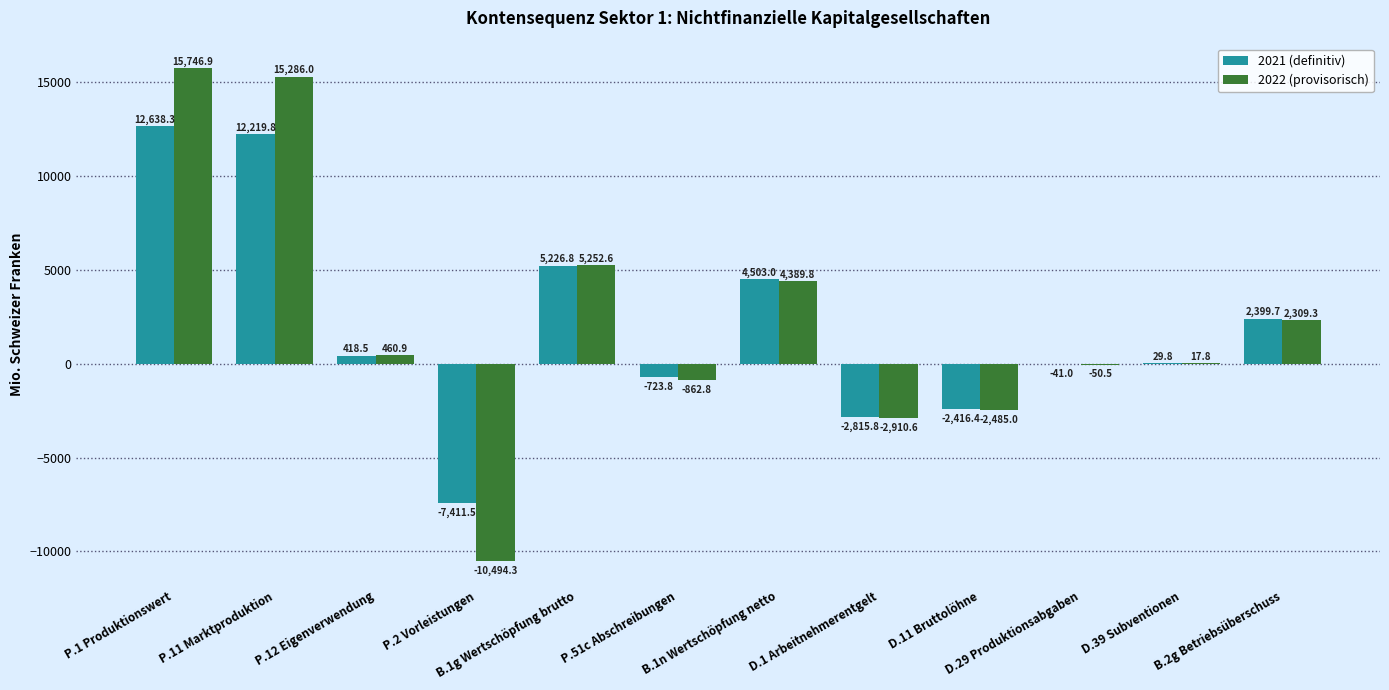

Where is 2022 (provisorisch) nearest to the value 2626?

B.2g Betriebsüberschuss